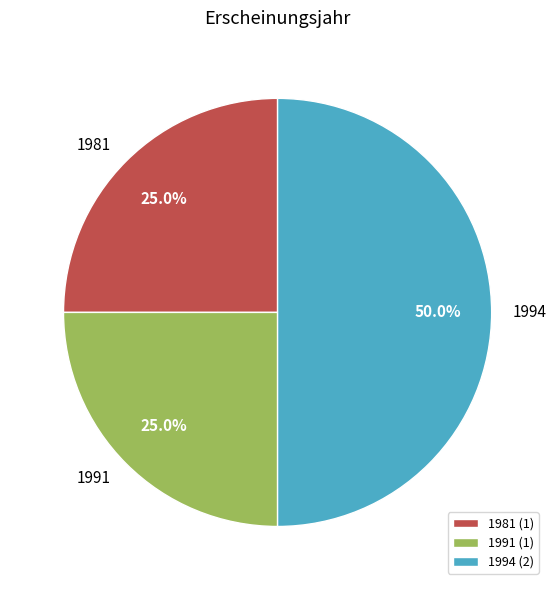

What is the ratio of the value at 1994 to the value at 1991?

2.0